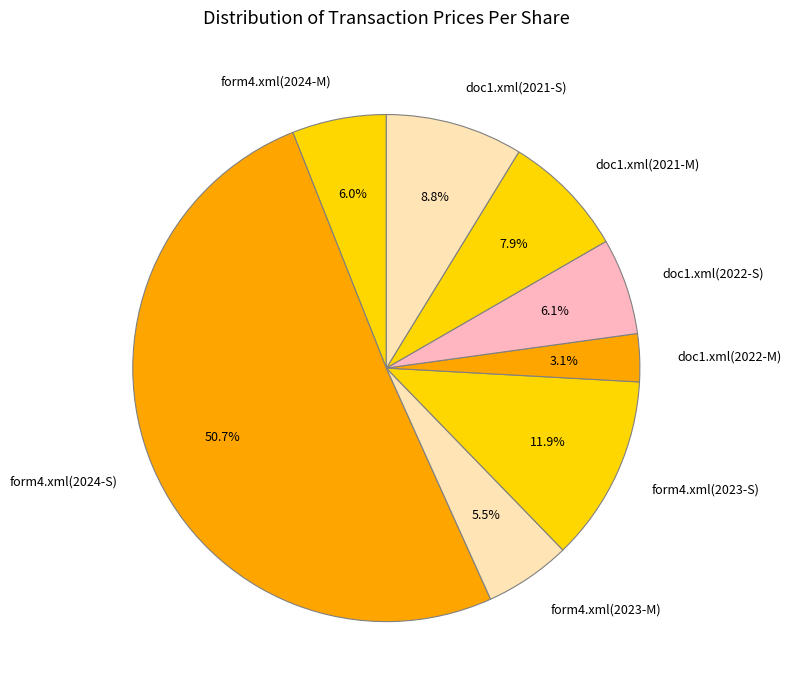

What is the ratio of the value at doc1.xml(2021-M) to the value at doc1.xml(2022-S)?

1.3